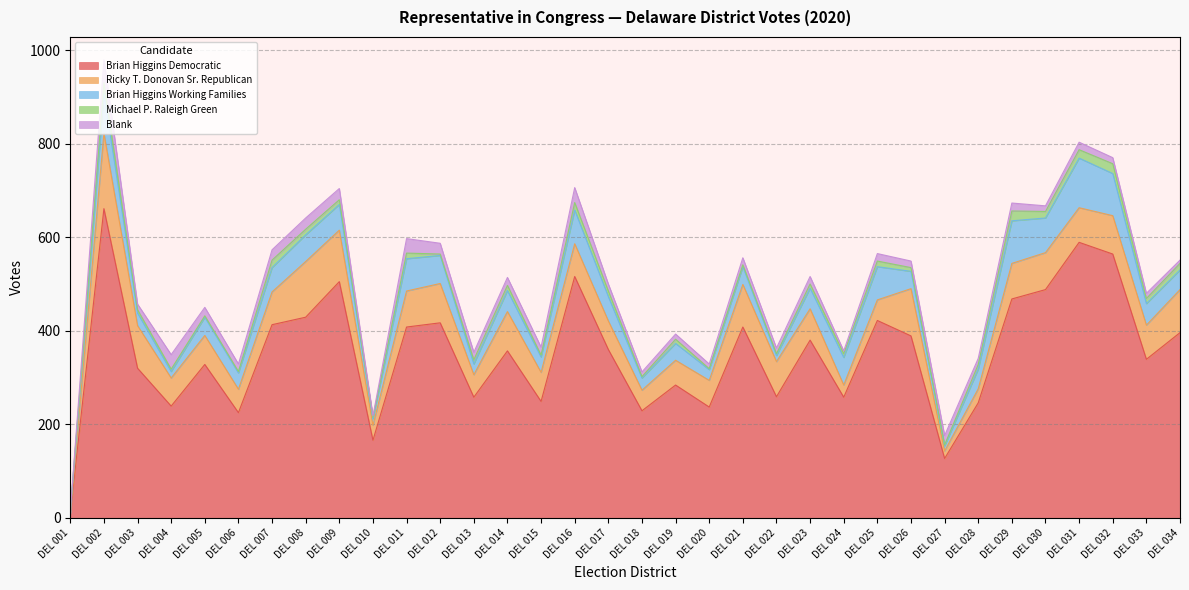

What is the difference between the second highest and minimum values in the Brian Higgins Democratic series?

580